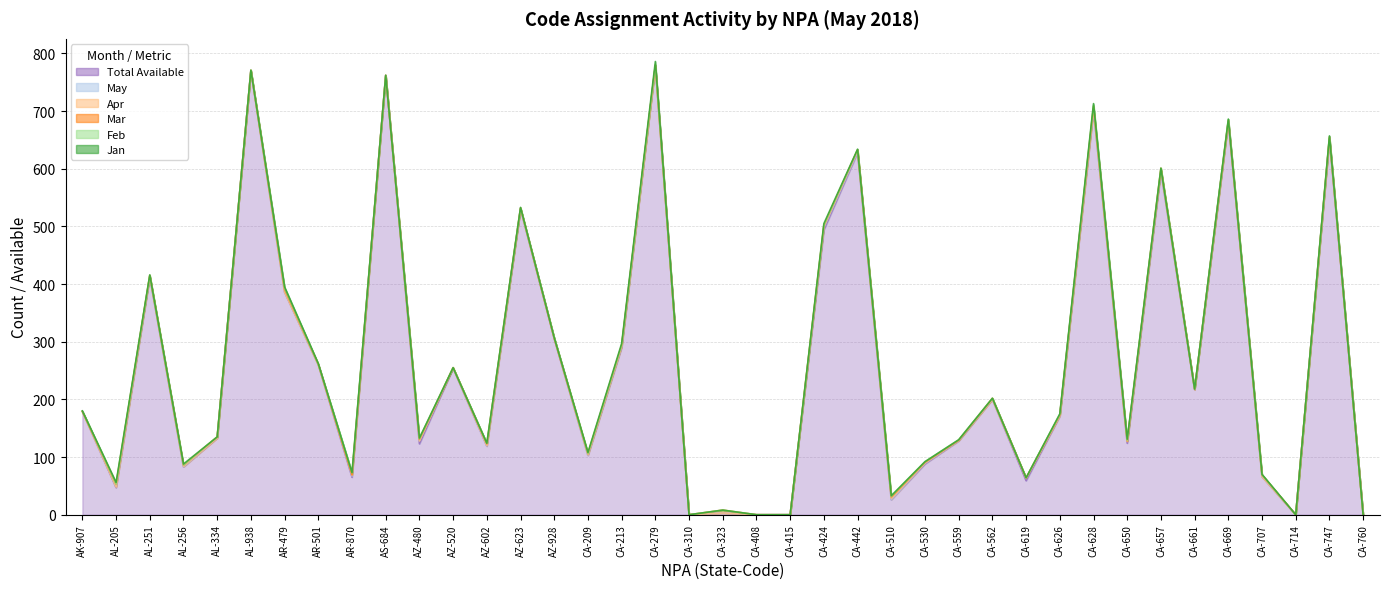

Reading left to right, extract all data points from this chart.

Jan: AK-907=0	AL-205=3	AL-251=1	AL-256=2	AL-334=0	AL-938=0	AR-479=2	AR-501=1	AR-870=0	AS-684=0	AZ-480=1	AZ-520=0	AZ-602=0	AZ-623=1	AZ-928=0	CA-209=2	CA-213=3	CA-279=6	CA-310=0	CA-323=0	CA-408=0	CA-415=0	CA-424=3	CA-442=1	CA-510=1	CA-530=0	CA-559=0	CA-562=0	CA-619=0	CA-626=1	CA-628=3	CA-650=2	CA-657=0	CA-661=0	CA-669=0	CA-707=1	CA-714=0	CA-747=1	CA-760=0
Feb: AK-907=1	AL-205=0	AL-251=0	AL-256=0	AL-334=0	AL-938=0	AR-479=2	AR-501=0	AR-870=4	AS-684=0	AZ-480=1	AZ-520=0	AZ-602=1	AZ-623=0	AZ-928=1	CA-209=0	CA-213=0	CA-279=0	CA-310=0	CA-323=0	CA-408=0	CA-415=0	CA-424=0	CA-442=0	CA-510=1	CA-530=1	CA-559=1	CA-562=0	CA-619=0	CA-626=1	CA-628=2	CA-650=1	CA-657=0	CA-661=0	CA-669=2	CA-707=0	CA-714=0	CA-747=1	CA-760=0
Mar: AK-907=0	AL-205=5	AL-251=1	AL-256=2	AL-334=2	AL-938=1	AR-479=5	AR-501=1	AR-870=0	AS-684=0	AZ-480=3	AZ-520=0	AZ-602=3	AZ-623=1	AZ-928=0	CA-209=2	CA-213=2	CA-279=2	CA-310=0	CA-323=5	CA-408=0	CA-415=0	CA-424=2	CA-442=1	CA-510=3	CA-530=1	CA-559=0	CA-562=2	CA-619=1	CA-626=1	CA-628=4	CA-650=1	CA-657=3	CA-661=1	CA-669=1	CA-707=3	CA-714=0	CA-747=2	CA-760=0
Apr: AK-907=0	AL-205=0	AL-251=1	AL-256=1	AL-334=0	AL-938=0	AR-479=0	AR-501=0	AR-870=2	AS-684=0	AZ-480=0	AZ-520=0	AZ-602=1	AZ-623=0	AZ-928=0	CA-209=1	CA-213=1	CA-279=0	CA-310=0	CA-323=0	CA-408=0	CA-415=0	CA-424=2	CA-442=3	CA-510=2	CA-530=1	CA-559=1	CA-562=0	CA-619=0	CA-626=1	CA-628=0	CA-650=0	CA-657=1	CA-661=0	CA-669=1	CA-707=0	CA-714=0	CA-747=0	CA-760=0
May: AK-907=0	AL-205=1	AL-251=1	AL-256=0	AL-334=0	AL-938=0	AR-479=0	AR-501=0	AR-870=2	AS-684=0	AZ-480=5	AZ-520=1	AZ-602=0	AZ-623=1	AZ-928=1	CA-209=0	CA-213=1	CA-279=0	CA-310=0	CA-323=0	CA-408=0	CA-415=0	CA-424=4	CA-442=1	CA-510=0	CA-530=1	CA-559=0	CA-562=0	CA-619=4	CA-626=0	CA-628=2	CA-650=3	CA-657=2	CA-661=0	CA-669=0	CA-707=0	CA-714=0	CA-747=1	CA-760=0
Total Available: AK-907=179	AL-205=47	AL-251=412	AL-256=83	AL-334=133	AL-938=770	AR-479=386	AR-501=260	AR-870=65	AS-684=762	AZ-480=123	AZ-520=254	AZ-602=119	AZ-623=530	AZ-928=305	CA-209=103	CA-213=290	CA-279=778	CA-310=0	CA-323=3	CA-408=0	CA-415=0	CA-424=494	CA-442=628	CA-510=26	CA-530=88	CA-559=128	CA-562=200	CA-619=59	CA-626=171	CA-628=702	CA-650=124	CA-657=595	CA-661=217	CA-669=682	CA-707=66	CA-714=0	CA-747=652	CA-760=0